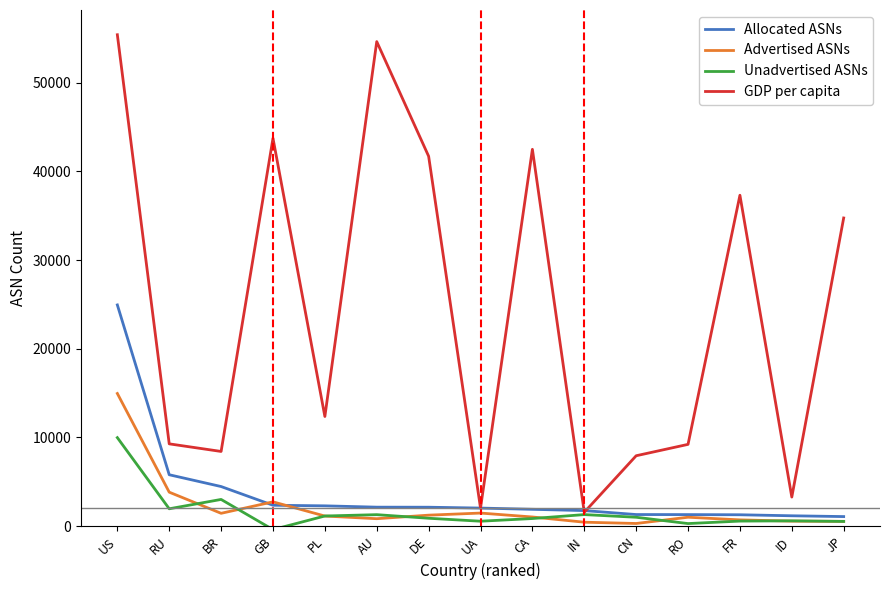

At which label is GDP per capita closest to 28483?

JP